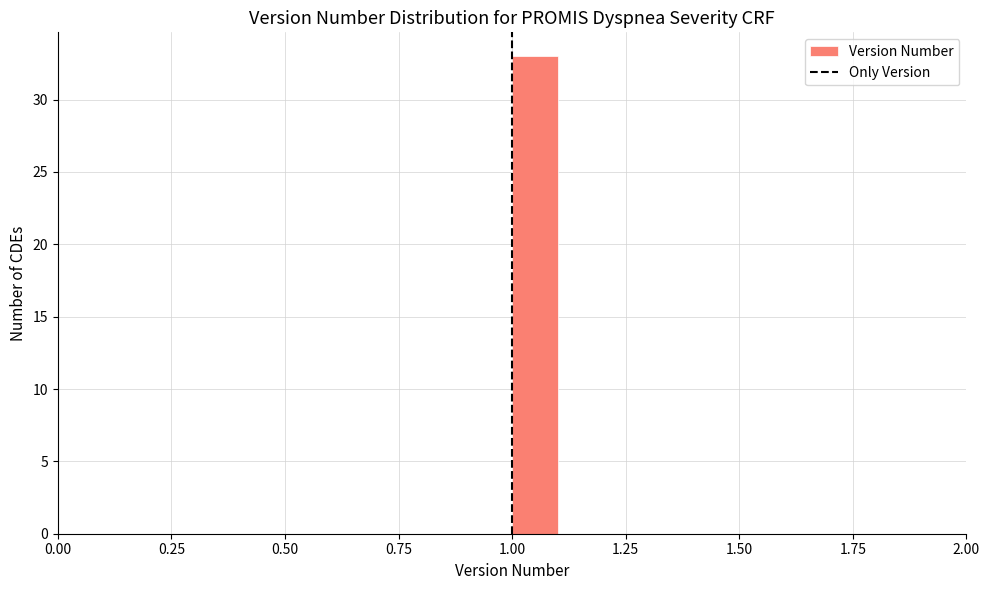

Around what value on the x-axis is the tallest bar? Give the approximate position of its centre, as read against the axis.

1.05